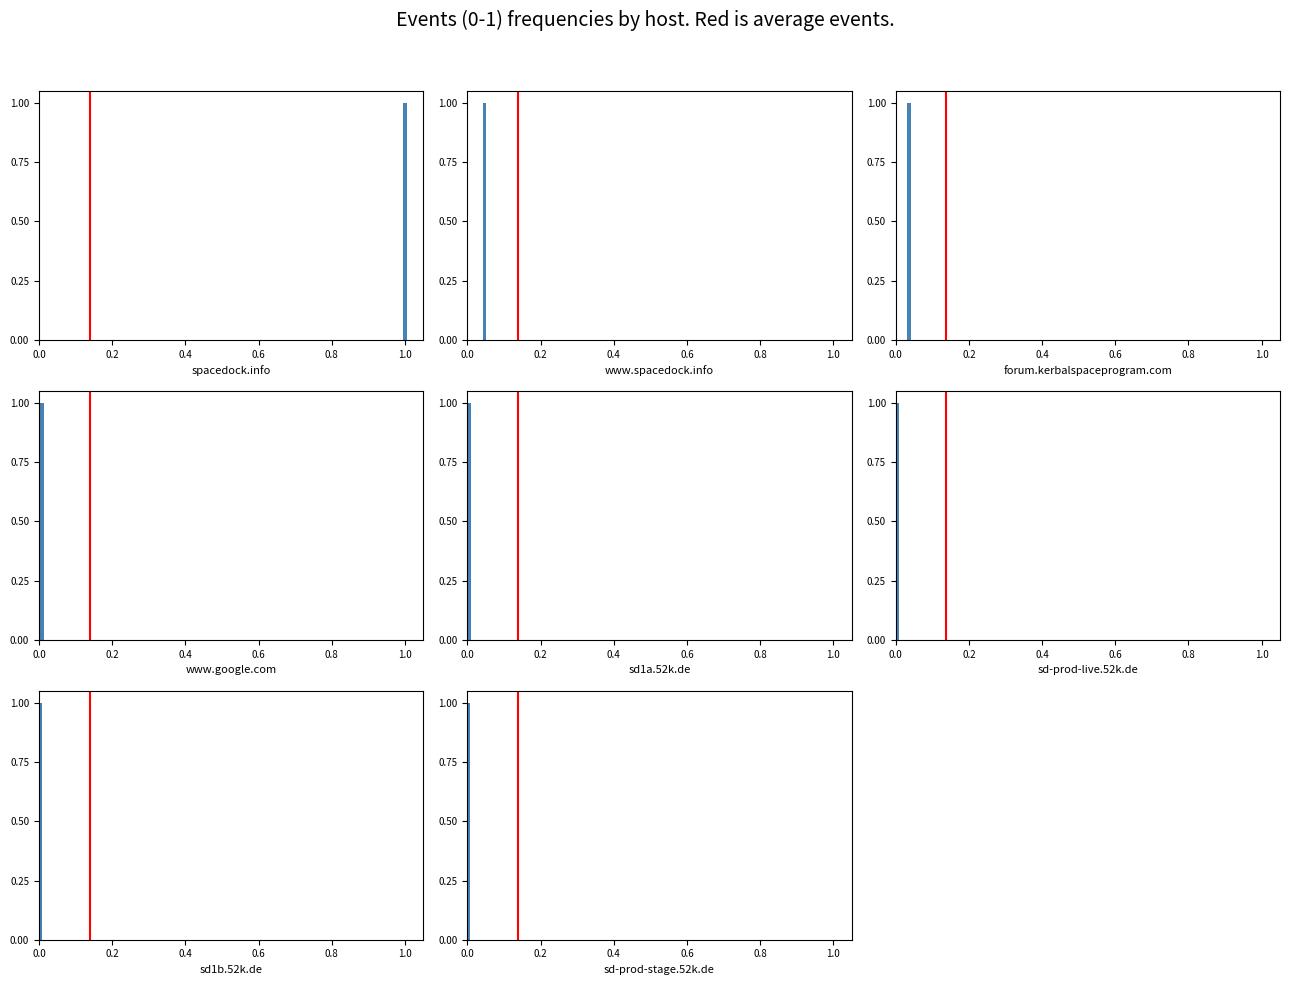

How many values are above zero?

1